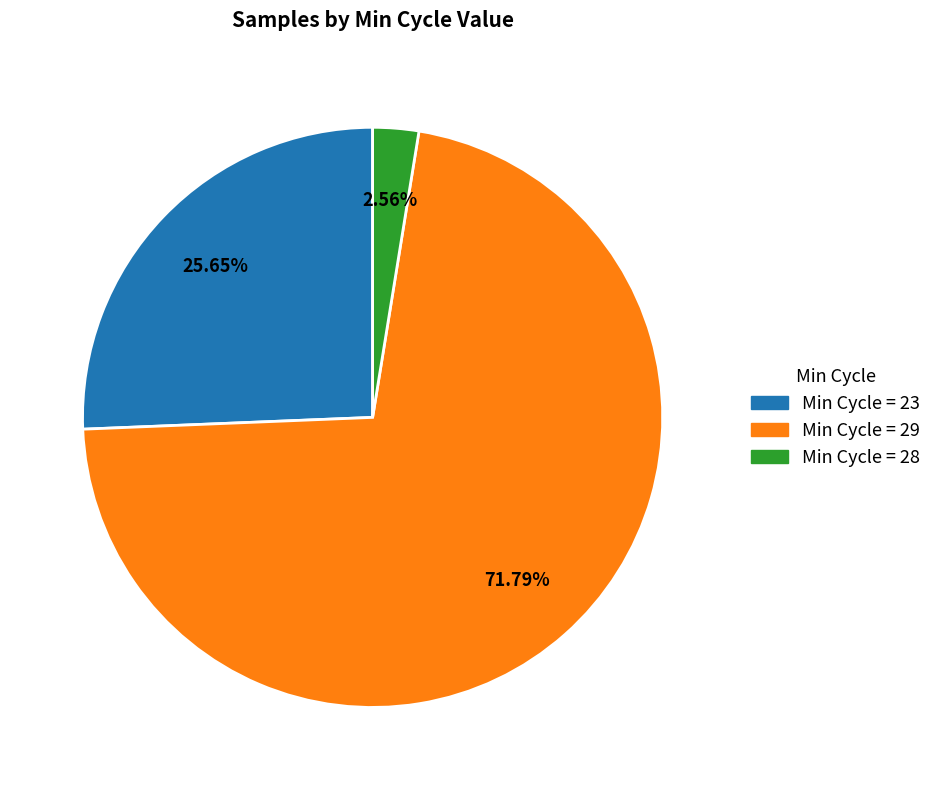

Is there a majority slice in this chart?

Yes